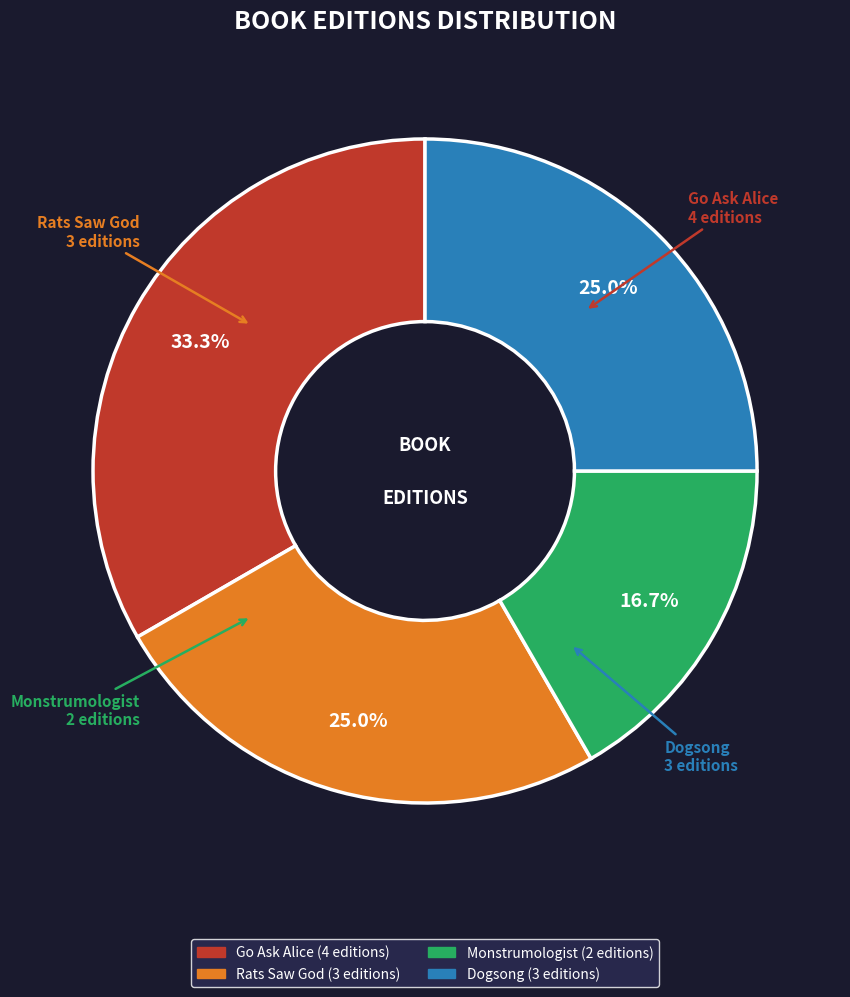

What percentage is the Go Ask Alice slice, to the nearest percent?

33%